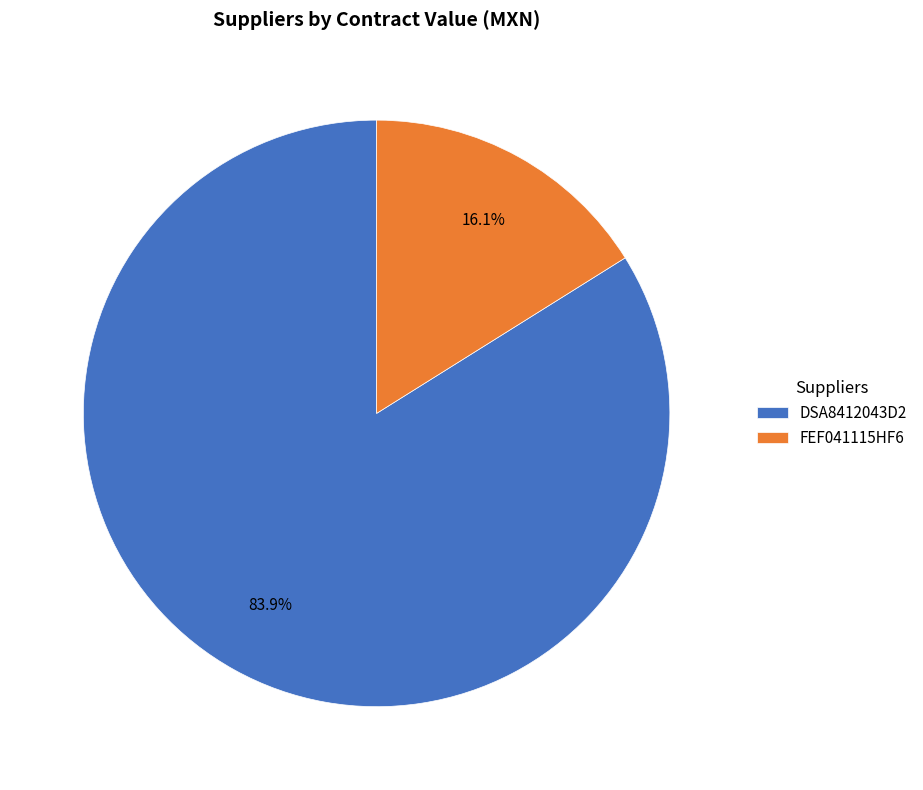

How many segments does this pie chart have?

2